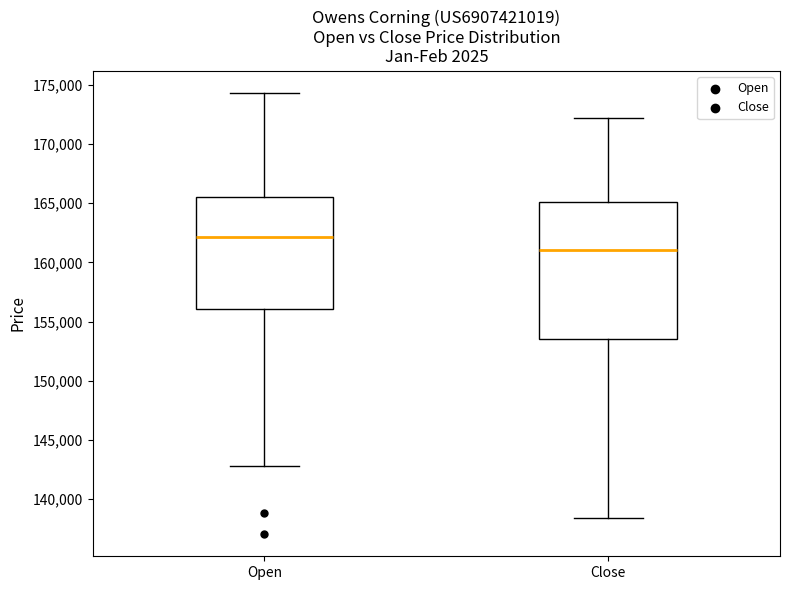

Reading left to right, read every box against the y-axis: the position of its median line, the range the box covers, and the ends of its whiskers. The values are not printed on the chart, so give them approximately, as read against the axis.

Open: median 162000, box 156000 to 165500, whiskers 143000 to 174500
Close: median 161000, box 153500 to 165000, whiskers 138500 to 172000